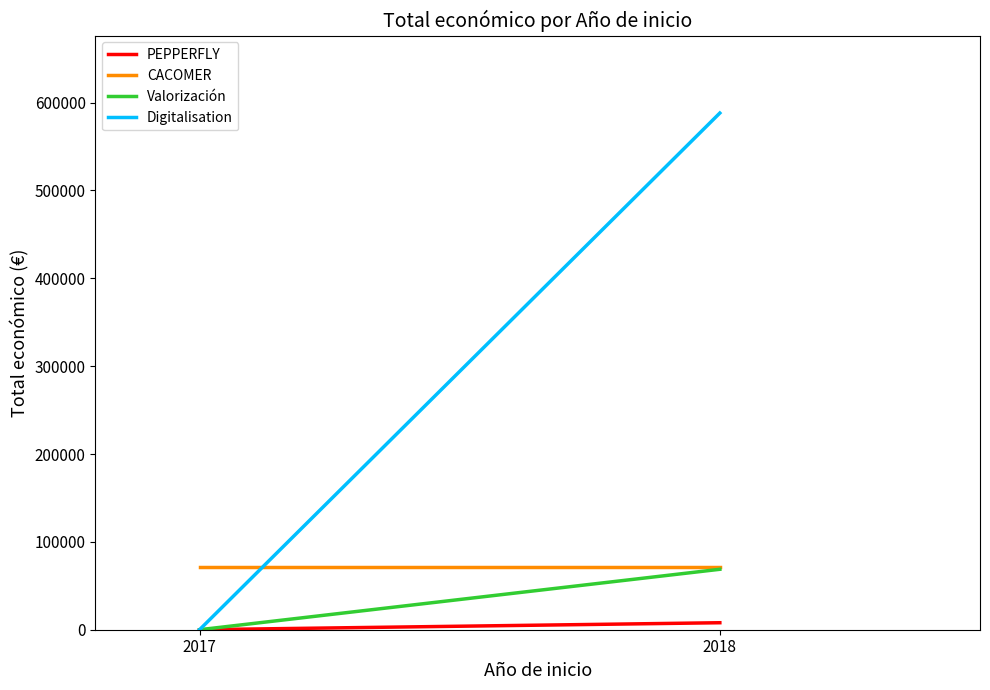

What is the maximum value shown in the chart?

588146